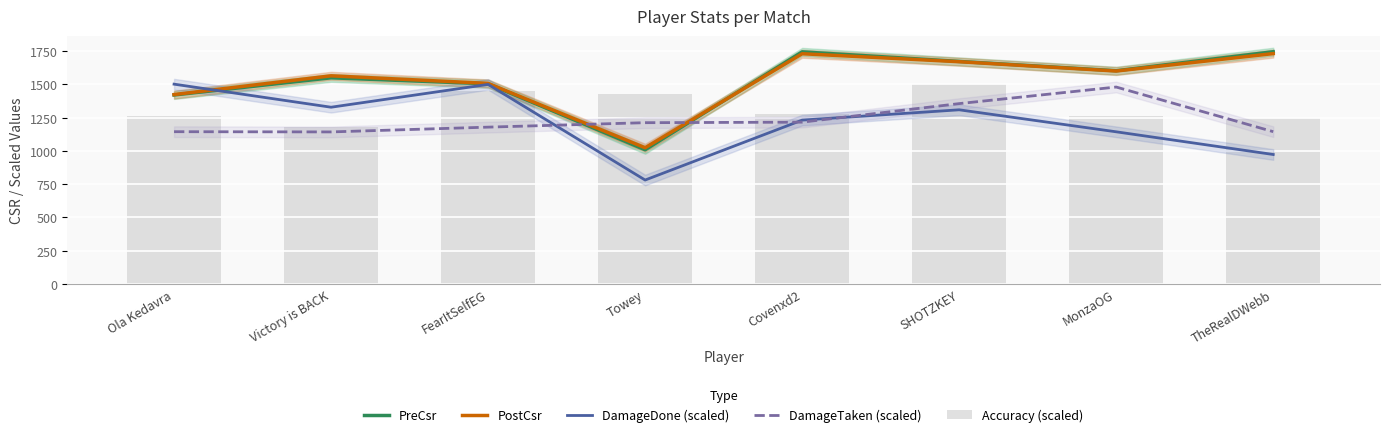

Which label corresponds to the largest value in the chart?

TheRealDWebb